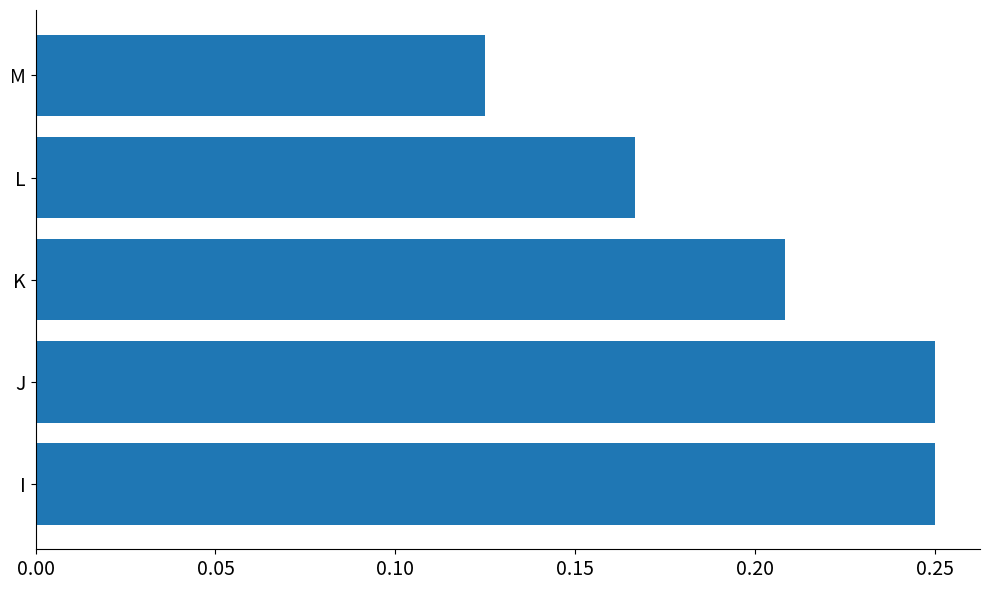

Where is the data nearest to the value 0?

M